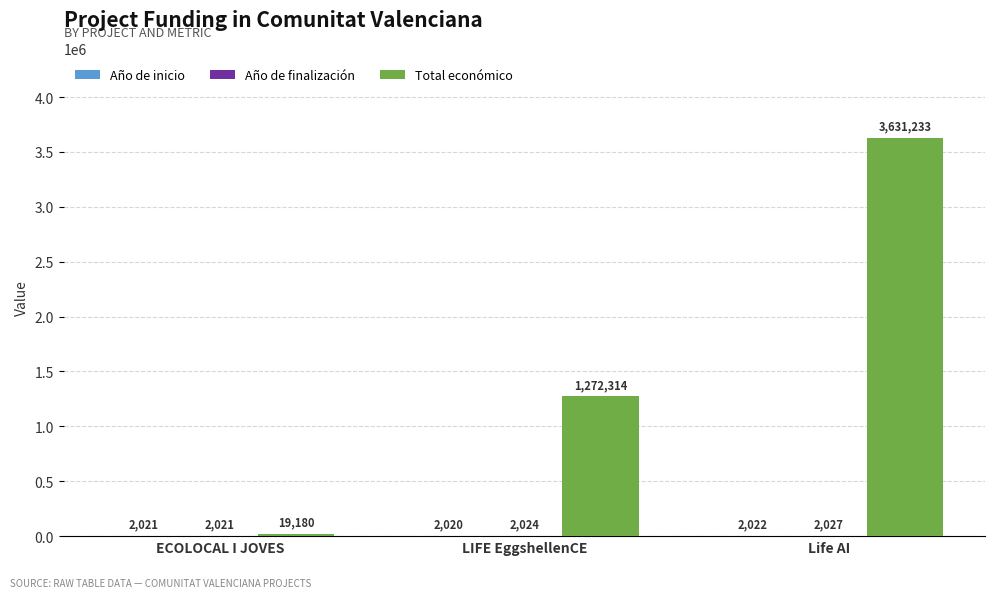

What is the sum of all Total económico values?

4922727